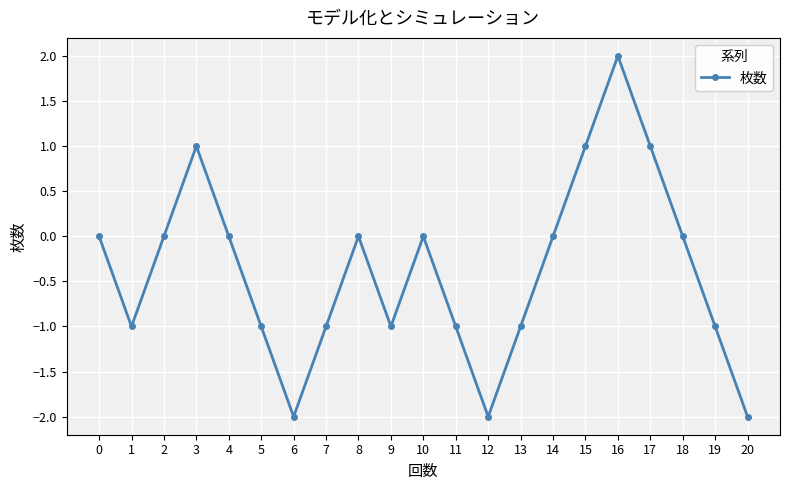

True or false: the data has more than 2 interior local peaks.

True